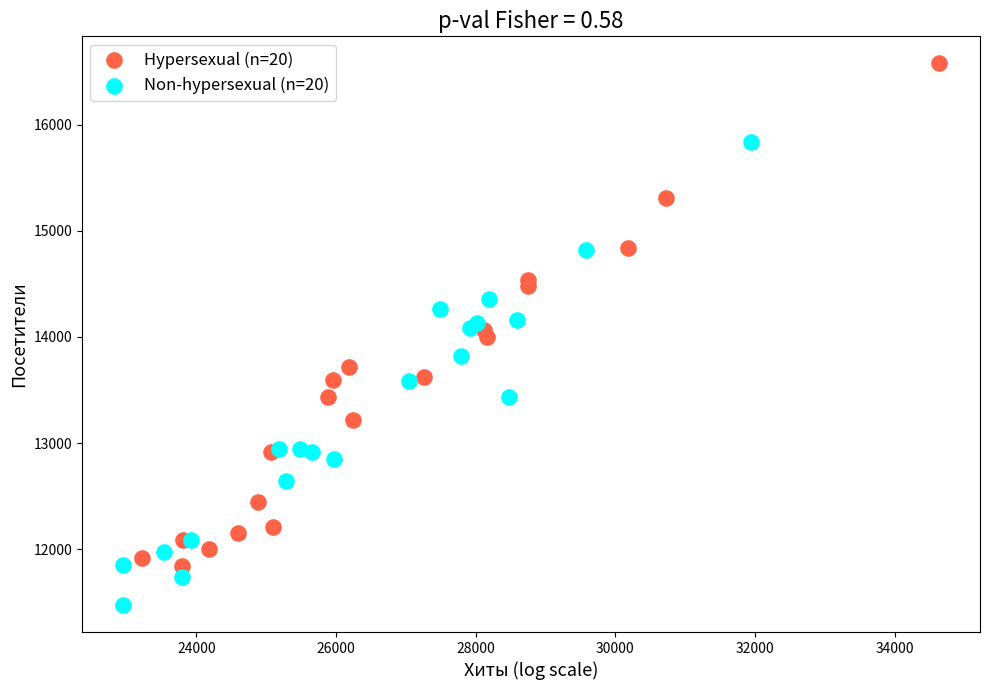

What are all the series names shown in the legend?

Hypersexual (n=20), Non-hypersexual (n=20)